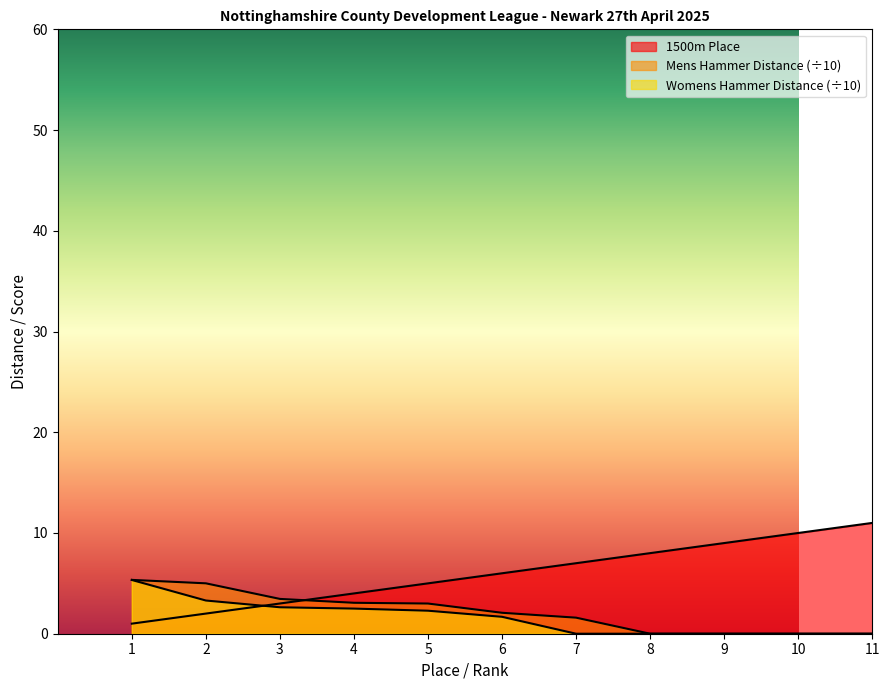

True or false: Mens Hammer Distance has a value of 0.8 at 7.

False